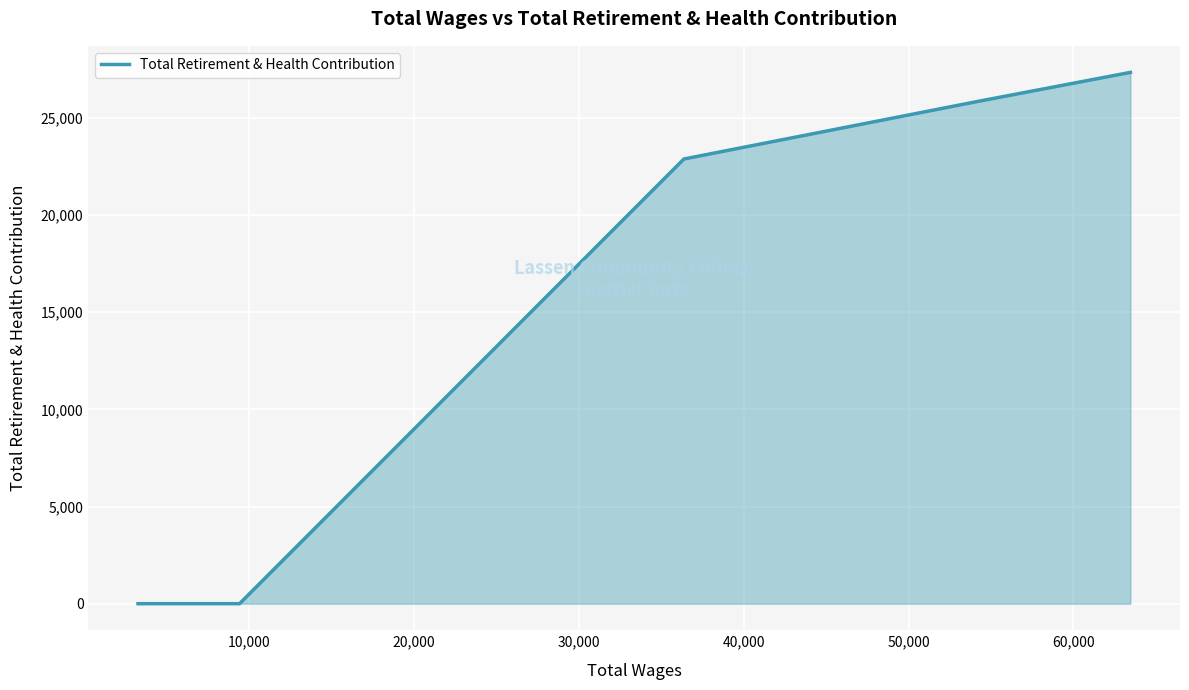

What is the greatest value displayed?

27345